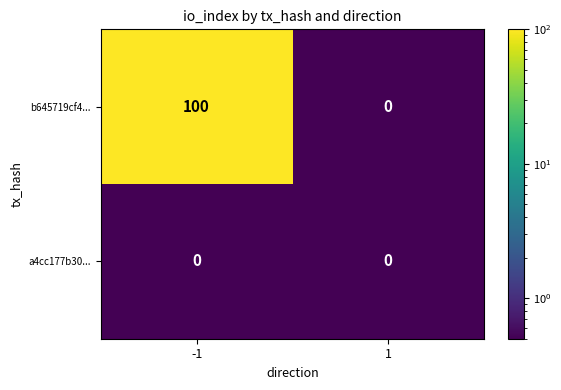

Rank the series by their maximum value, from highest to lowest.

b645719cf4..., a4cc177b30...